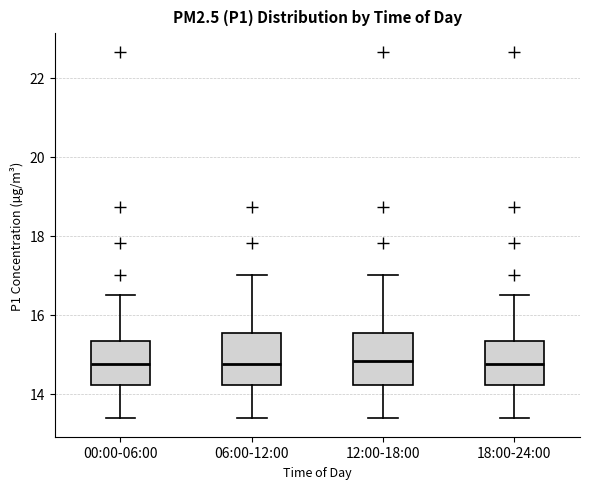

Reading left to right, read every box against the y-axis: the position of its median line, the range the box covers, and the ends of its whiskers. The values are not printed on the chart, so give them approximately, as read against the axis.

00:00-06:00: median 14.8, box 14.2 to 15.4, whiskers 13.4 to 16.6
06:00-12:00: median 14.8, box 14.2 to 15.6, whiskers 13.4 to 17.0
12:00-18:00: median 14.8, box 14.2 to 15.6, whiskers 13.4 to 17.0
18:00-24:00: median 14.8, box 14.2 to 15.4, whiskers 13.4 to 16.6